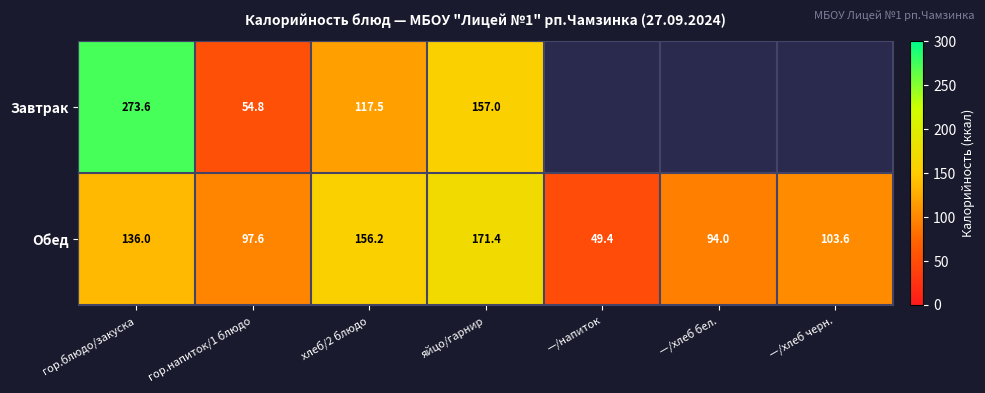

At which category is the sum across all series the highest?

гор.блюдо/закуска